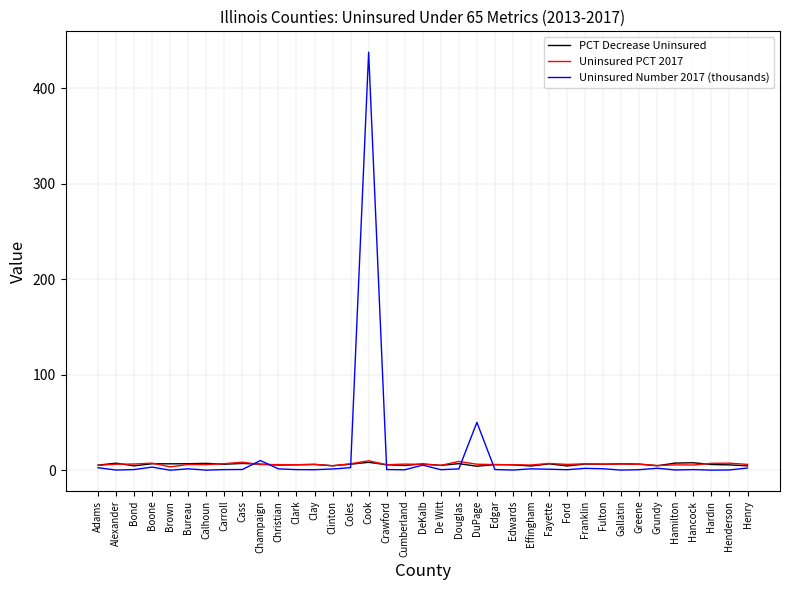

Which label corresponds to the largest value in the chart?

Cook